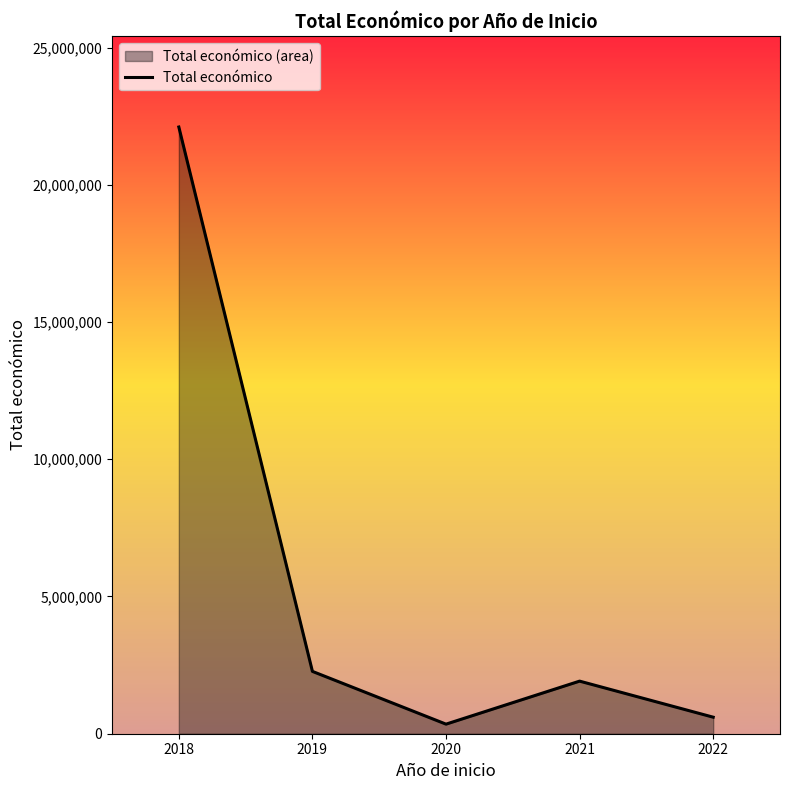

At which category does the chart reach its peak across all series?

2018